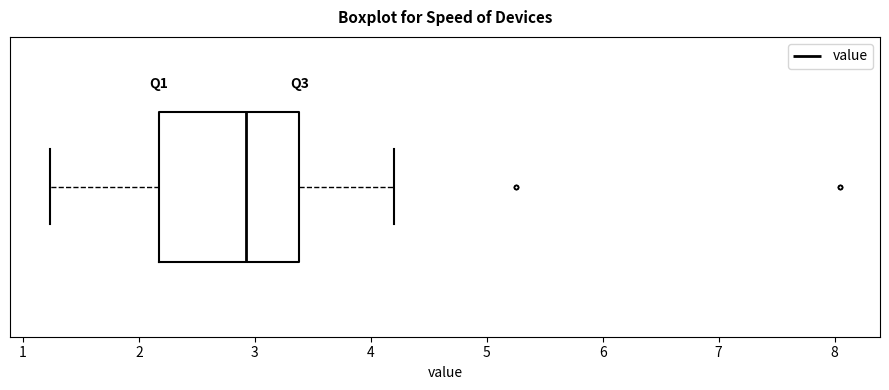

Where is the right edge of the box on the x-axis? The values are not printed on the chart, so give them approximately, as read against the axis.

3.4